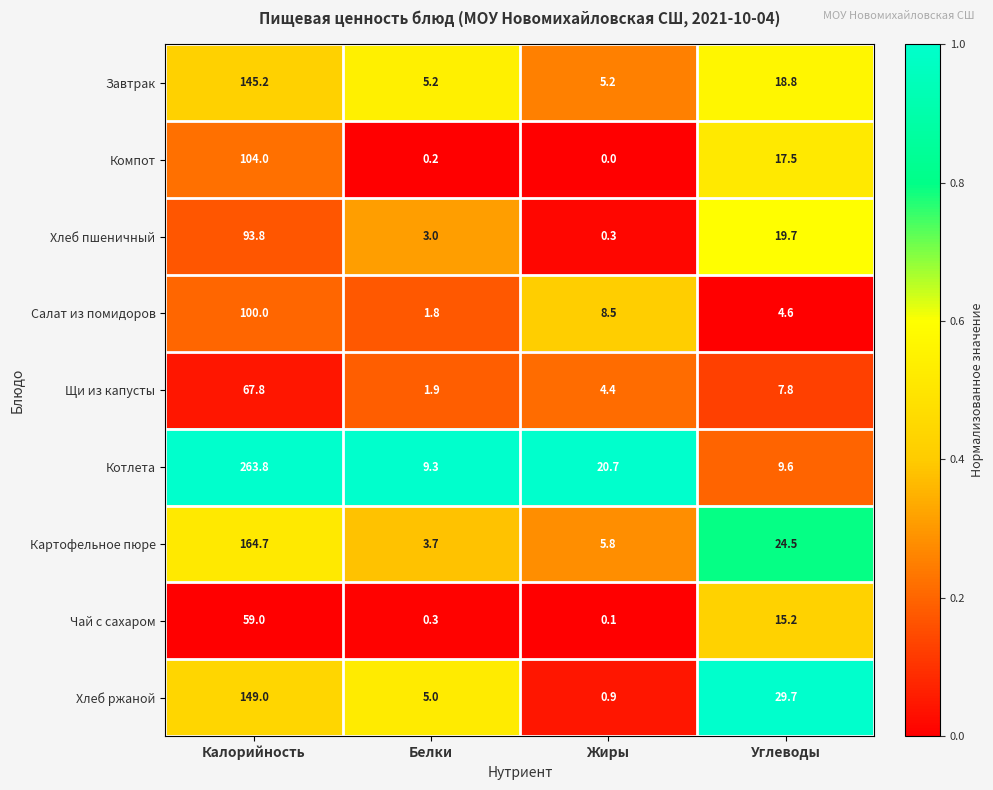

Which series has the largest total across all categories?

Котлета